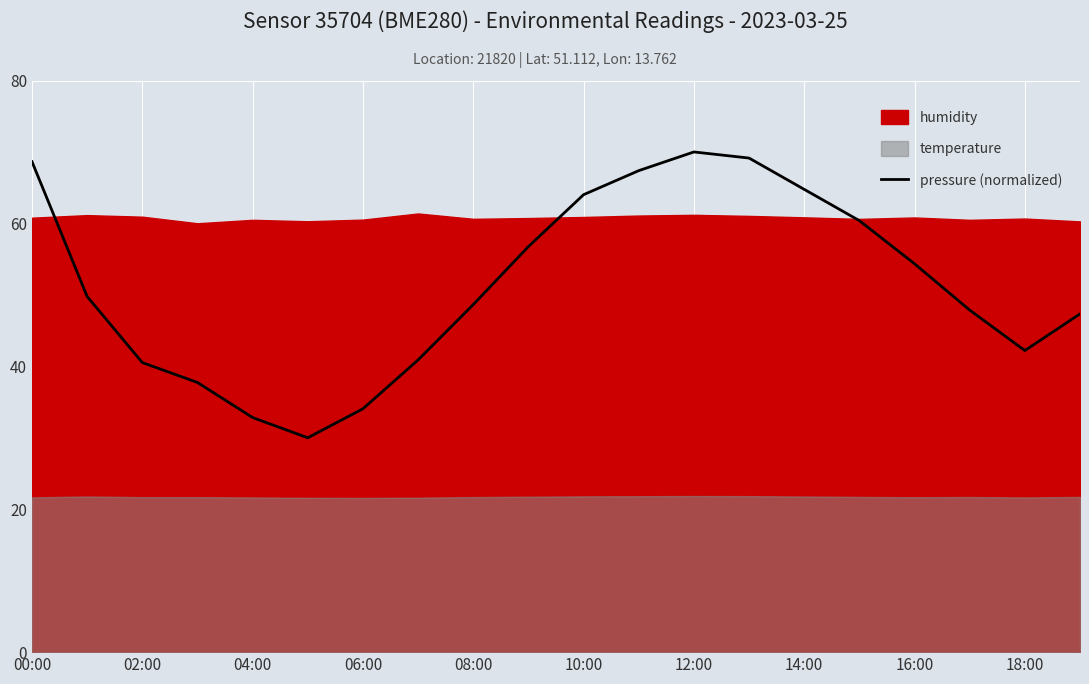

What is the highest value of the pressure (normalized) series?

70.0